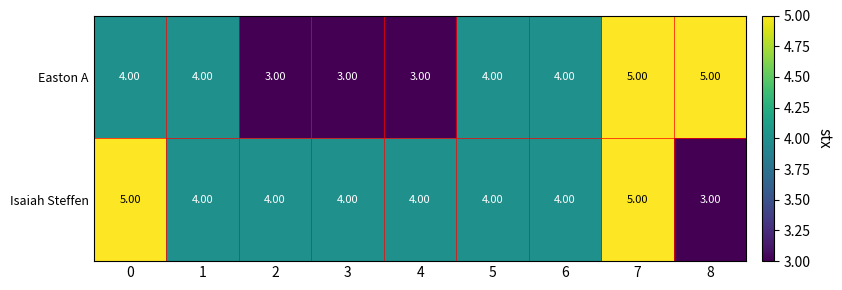

What is the minimum value shown in the chart?

3